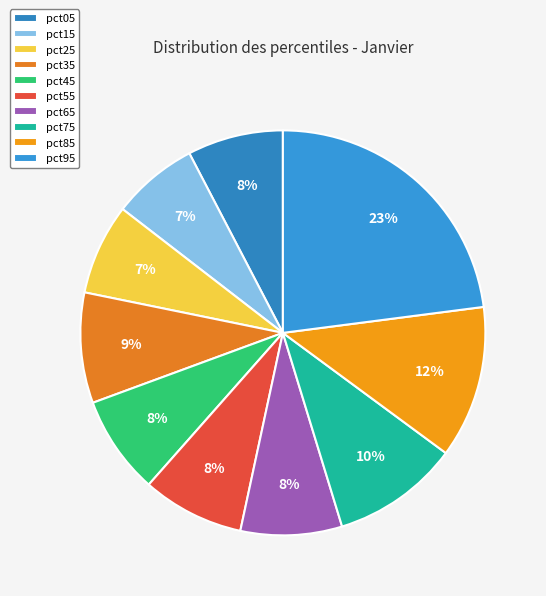

To the nearest percent, what is the combined percentage of pct35 and pct45?

17%